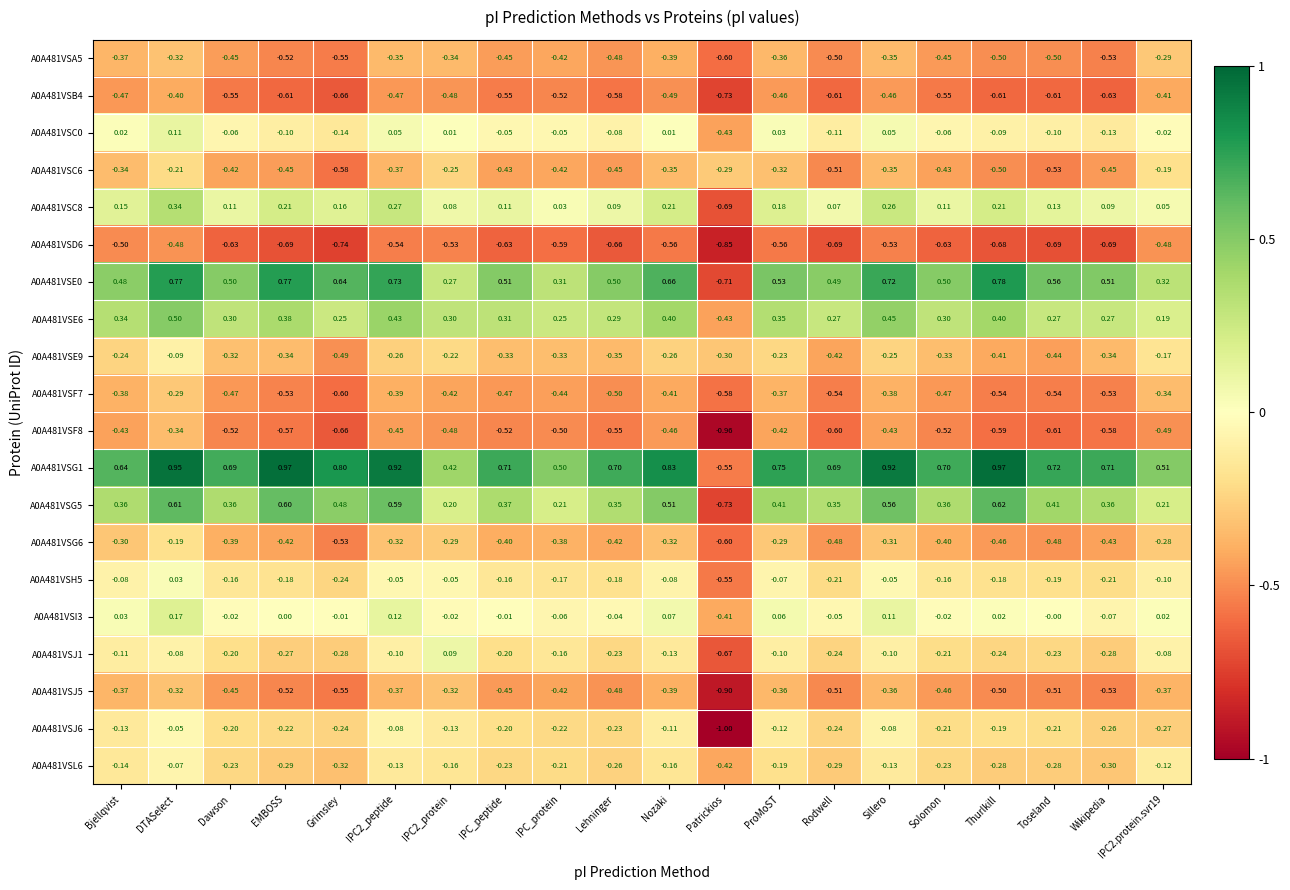

Which category has the lowest value across all series?

Patrickios